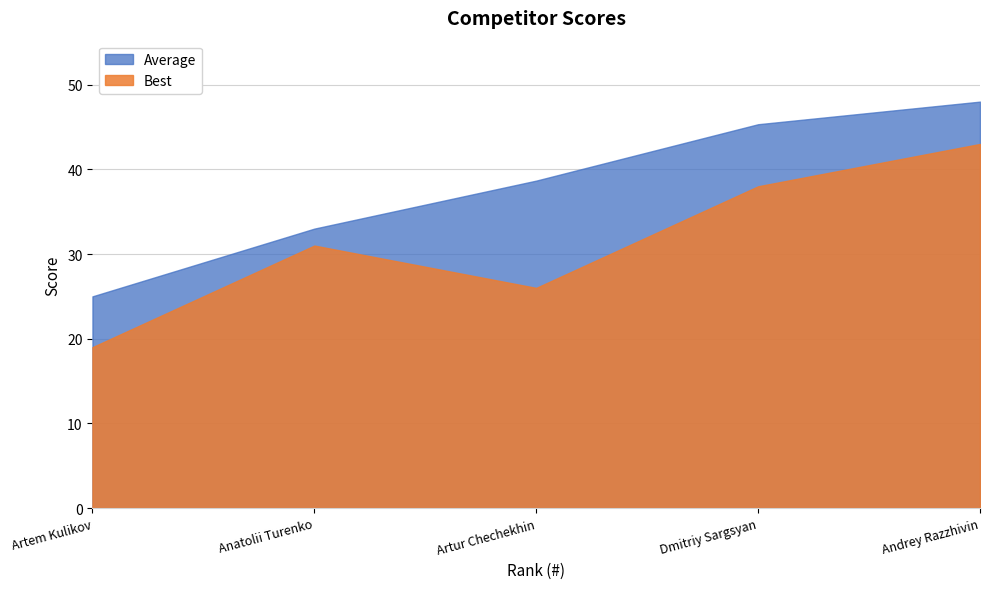

List the labels in order of Average value, smallest first.

Artem Kulikov, Anatolii Turenko, Artur Chechekhin, Dmitriy Sargsyan, Andrey Razzhivin